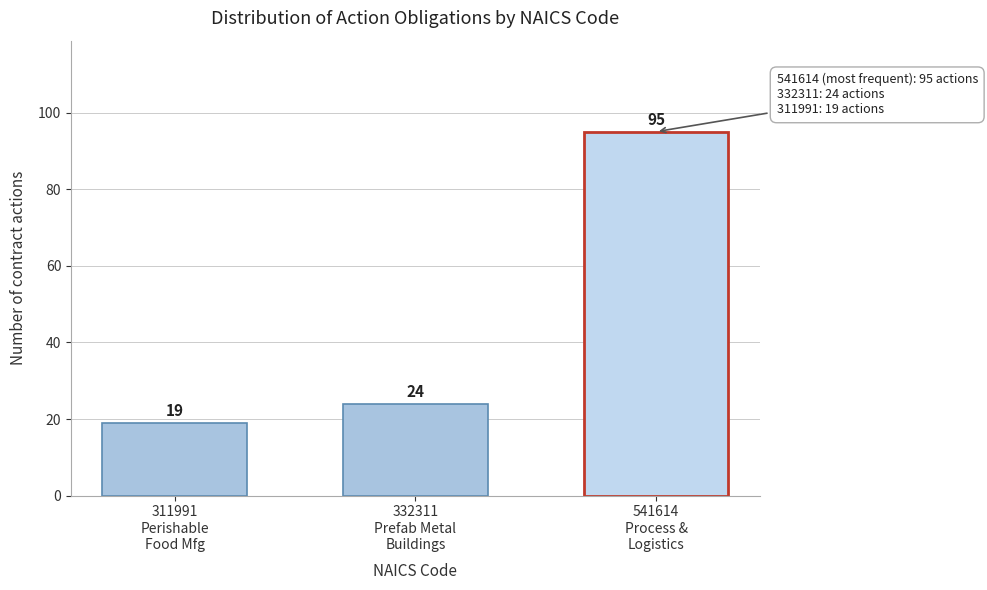

Reading left to right, transcribe all the data shown in this chart.

19	24	95